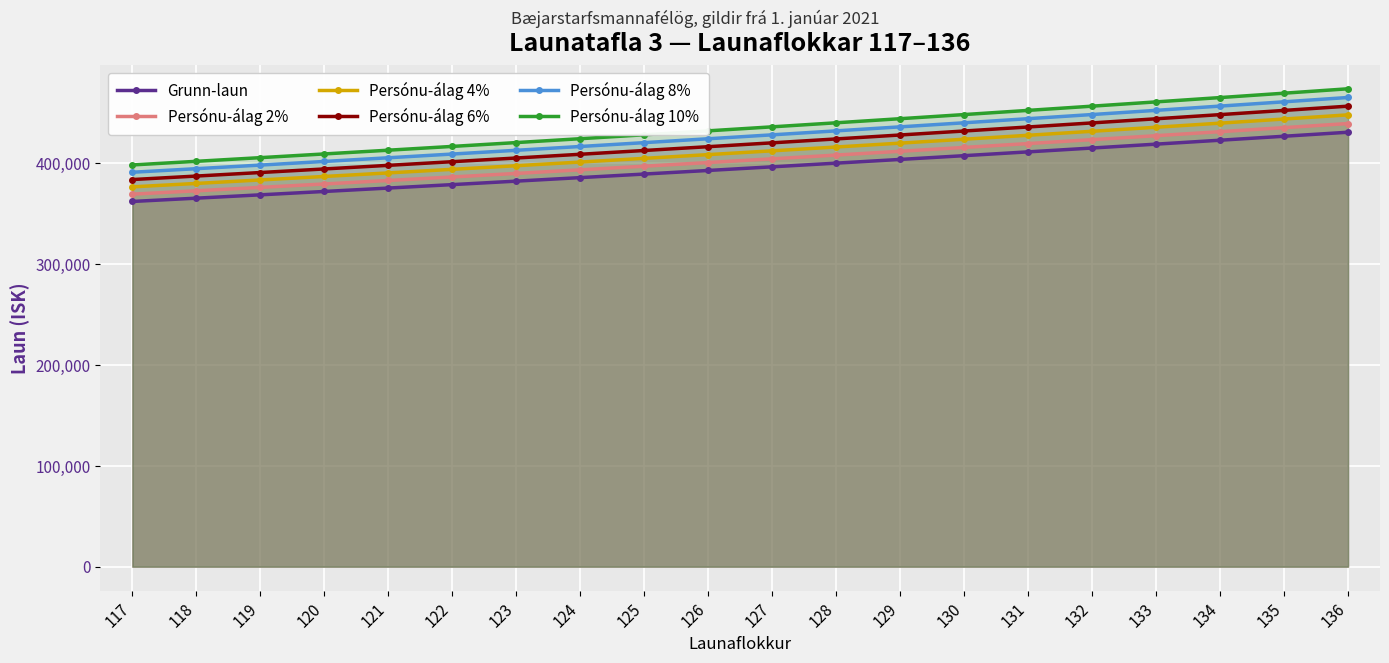

What is the difference between the Grunn-laun values at 136 and 130?

23232